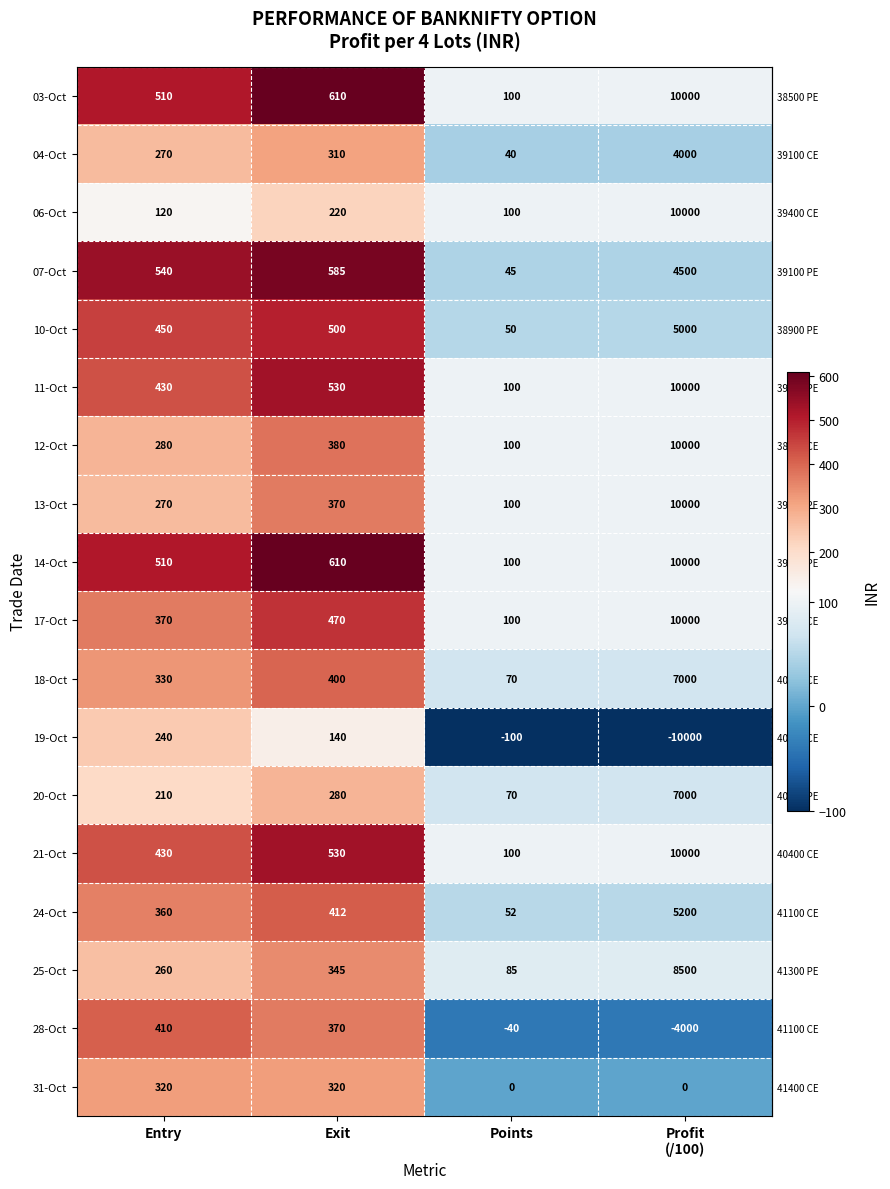

What is the difference between the maximum and minimum values in the 10-Oct series?

4950